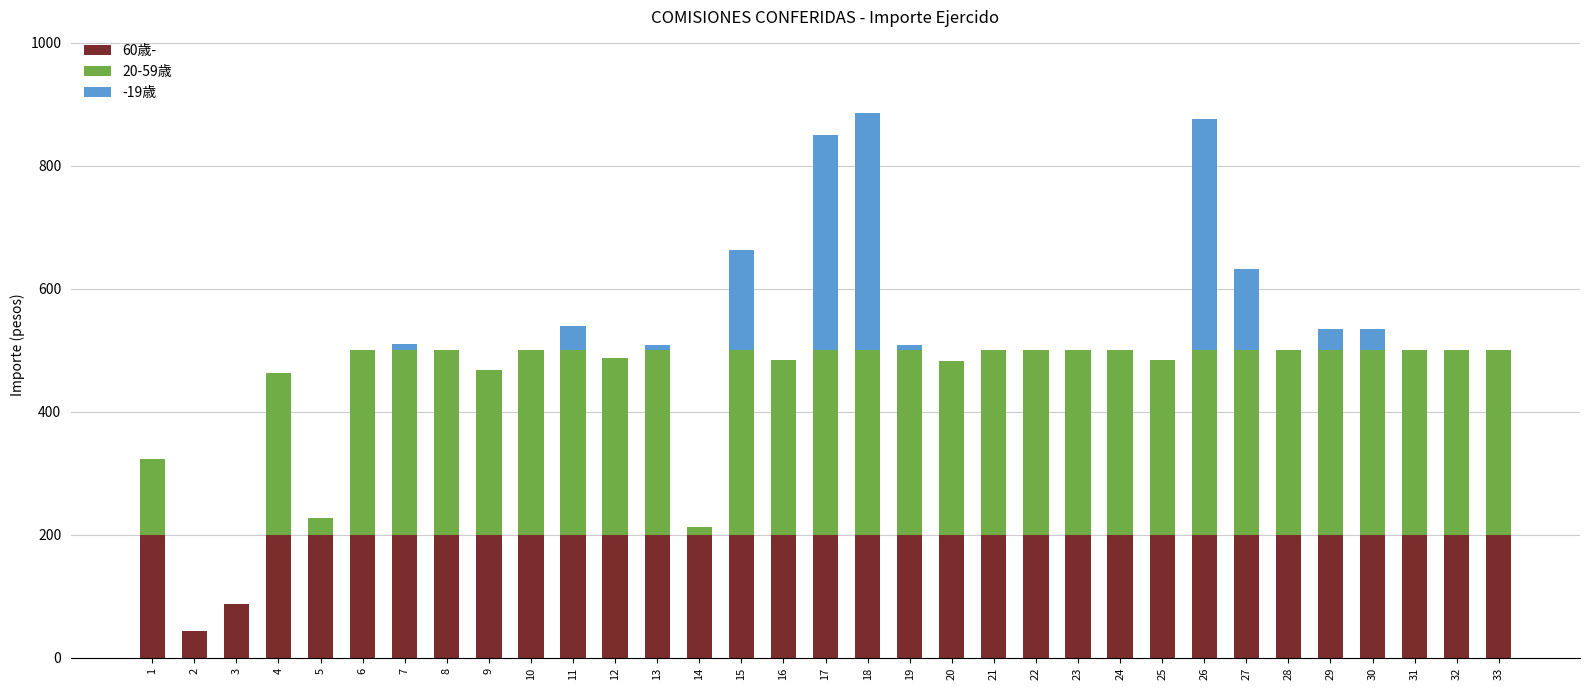

What are all the series names shown in the legend?

60歳-, 20-59歳, -19歳